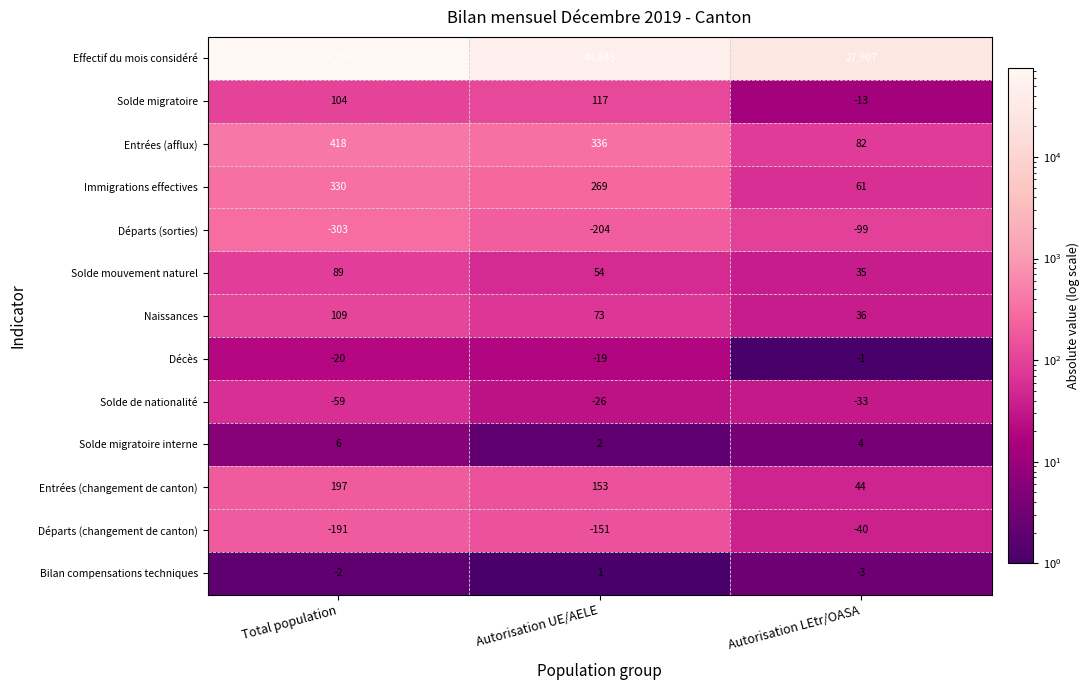

Which series has the largest total across all categories?

Effectif du mois considéré